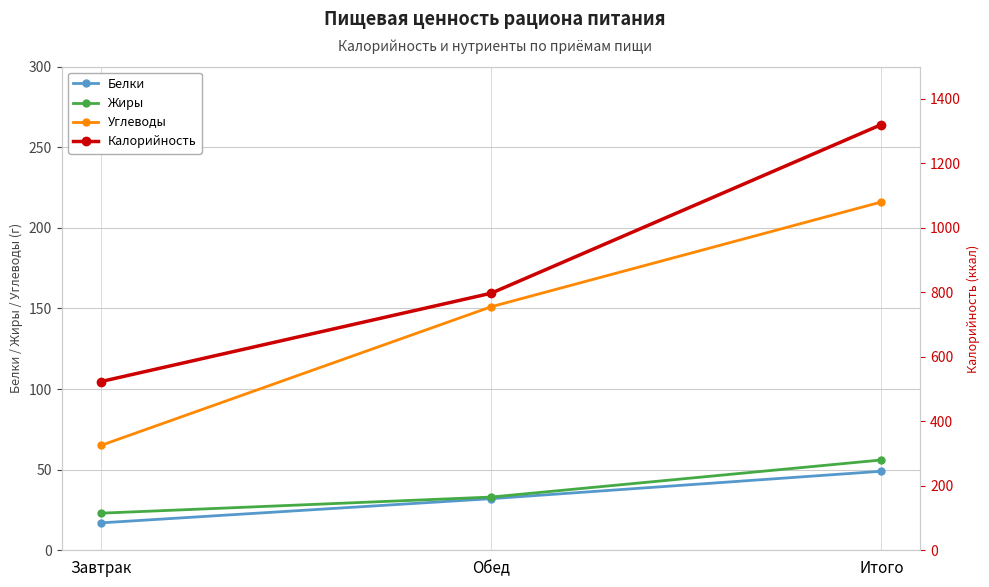

Where is Углеводы nearest to the value 140?

Обед